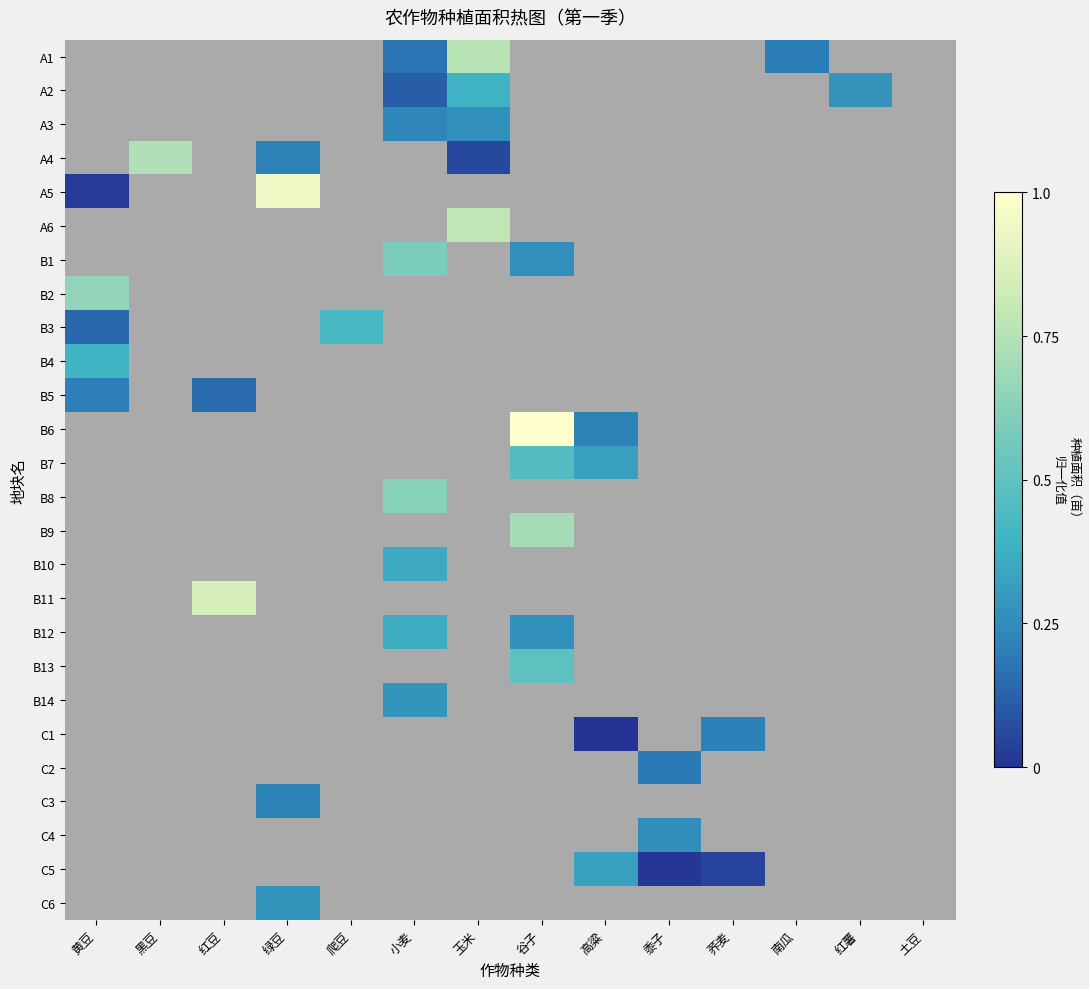

How many values in C5 are above zero?

3